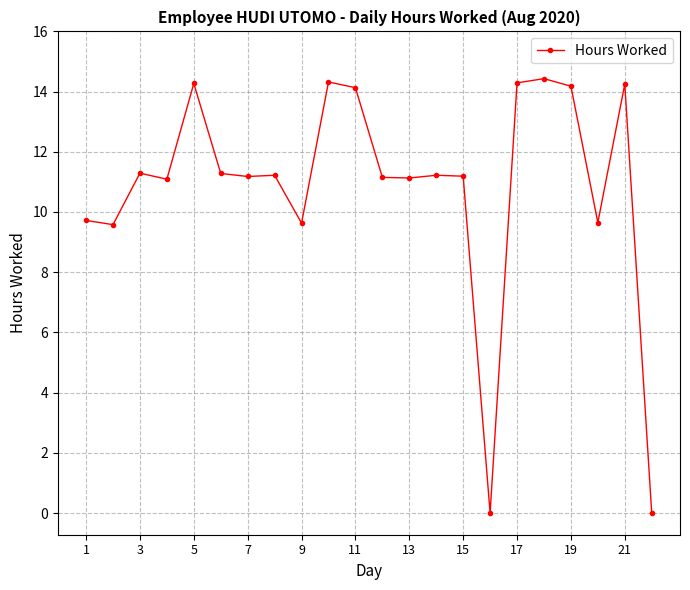

How many lines are shown in the chart?

1